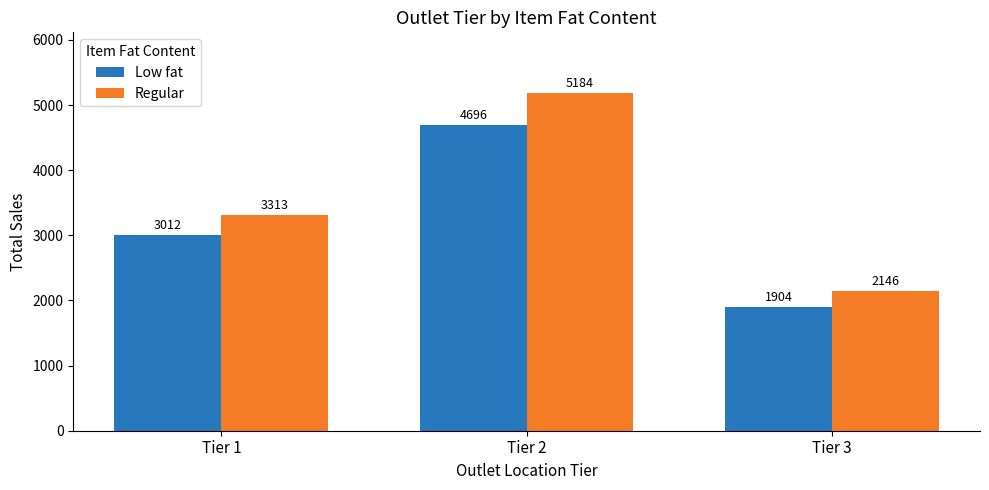

At which category is the sum across all series the highest?

Tier 2